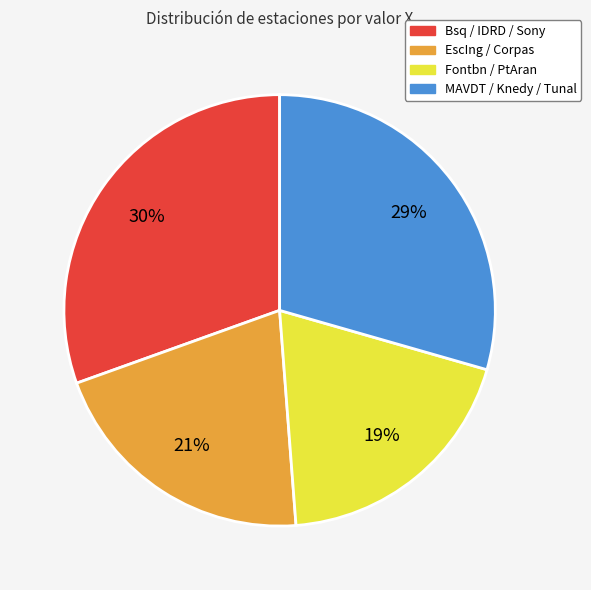

Count the number of slices in the pie.

4